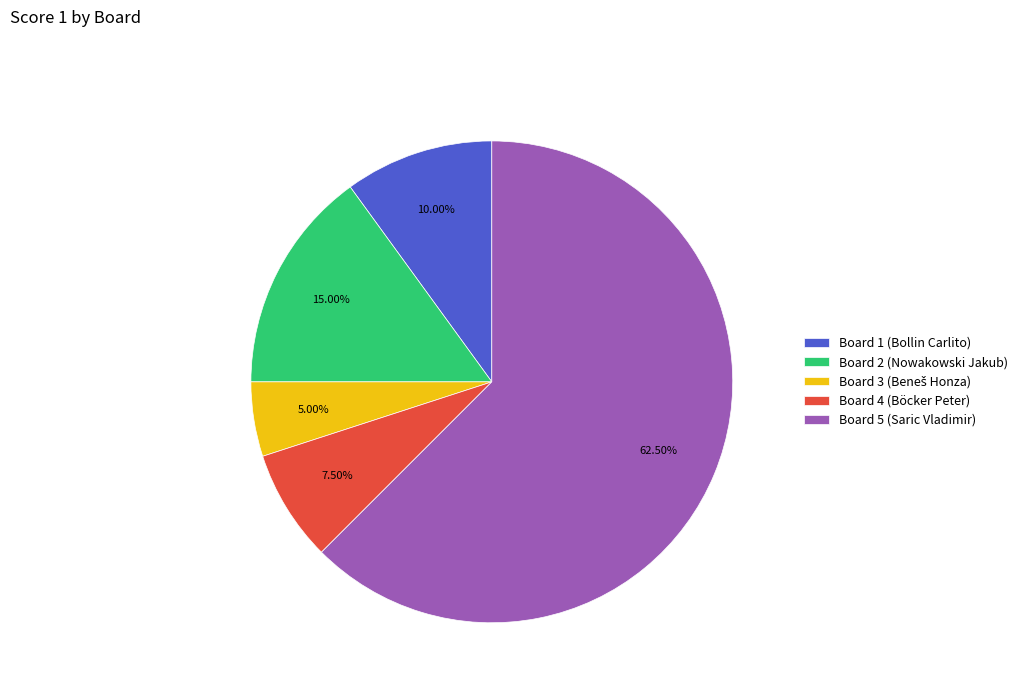

Is Board 5 (Saric Vladimir) the majority of the pie?

Yes